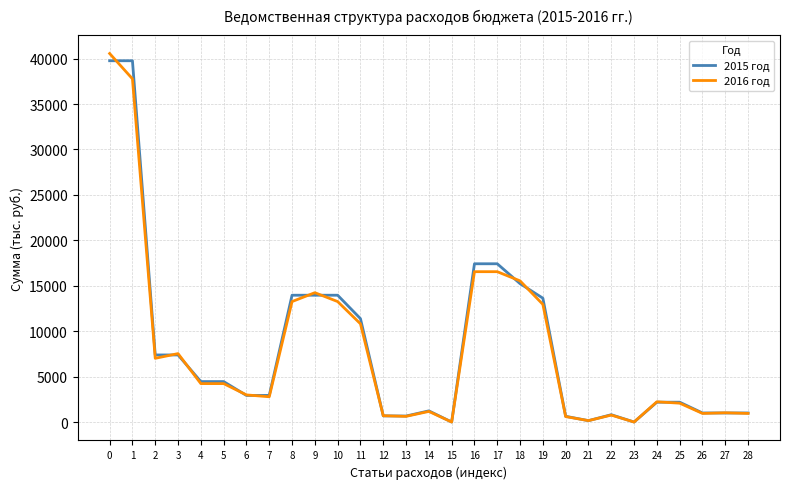

What is the spread (max minus min) of values at 24?

43.7